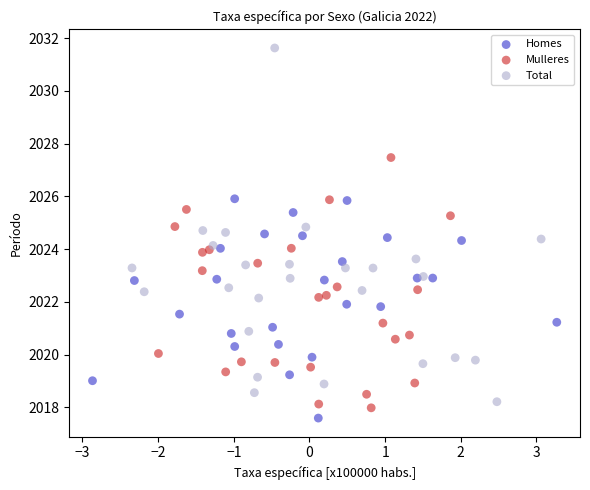

Which series has the largest Y range (max minus min)?

Total